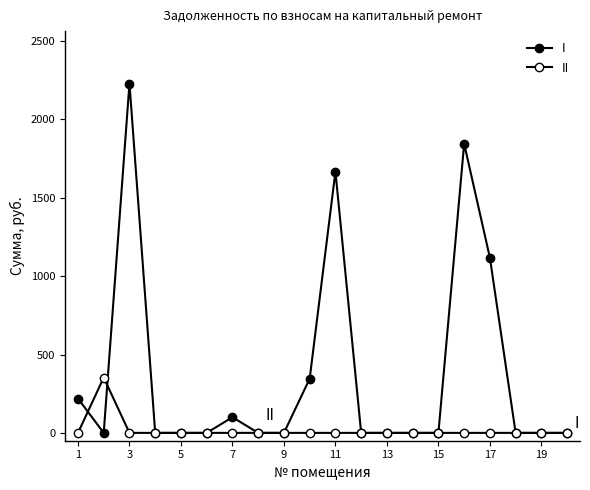

How many lines are shown in the chart?

2